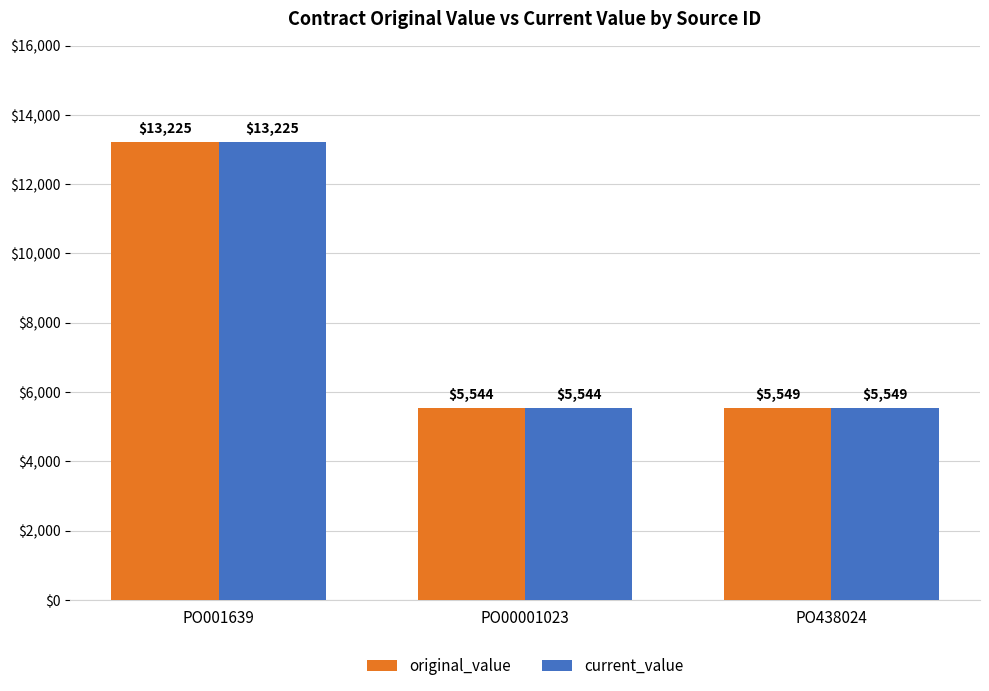

The value of current_value at PO00001023 is 5544.0. True or false?

True